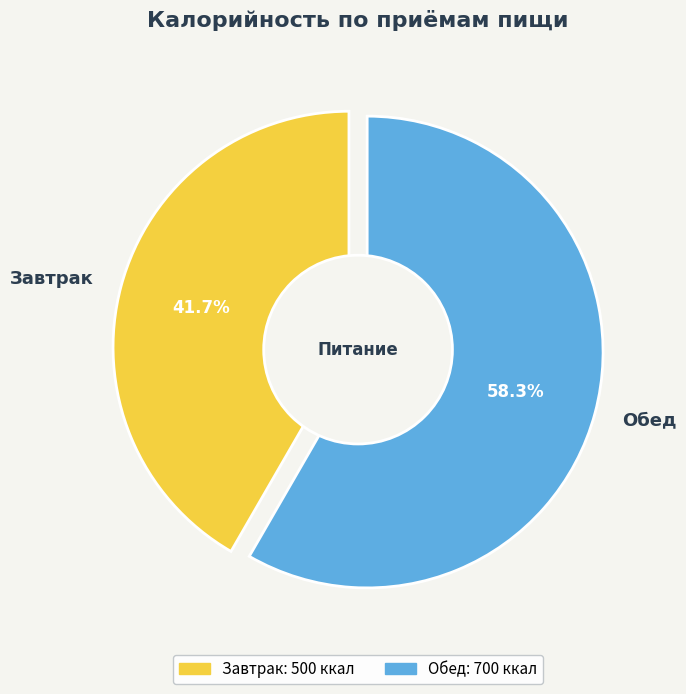

To the nearest percent, what portion does Обед represent?

58%